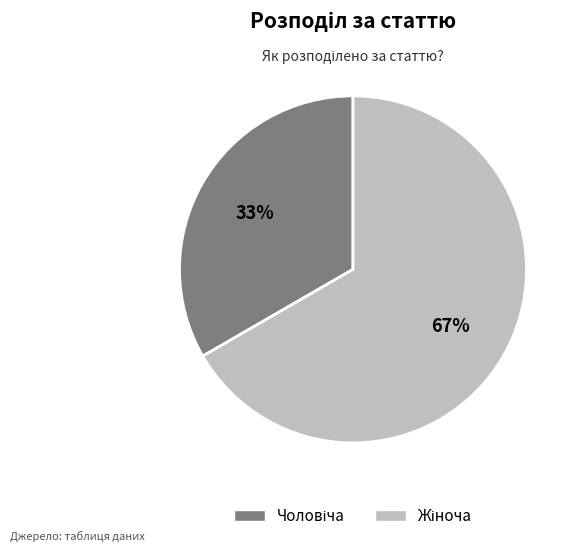

To the nearest percent, what is the average slice percentage?

50%